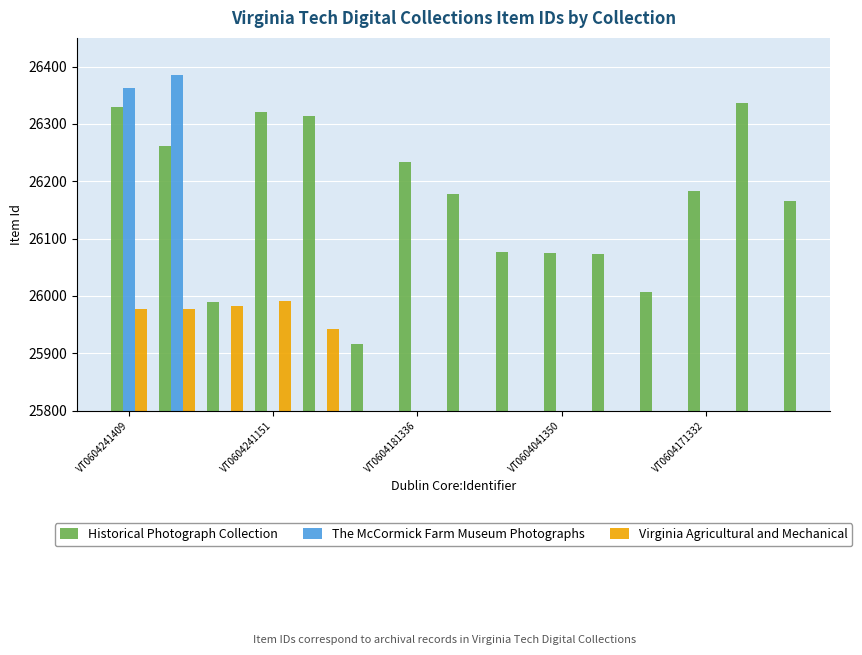

What is the sum of all Historical Photograph Collection values?

392461